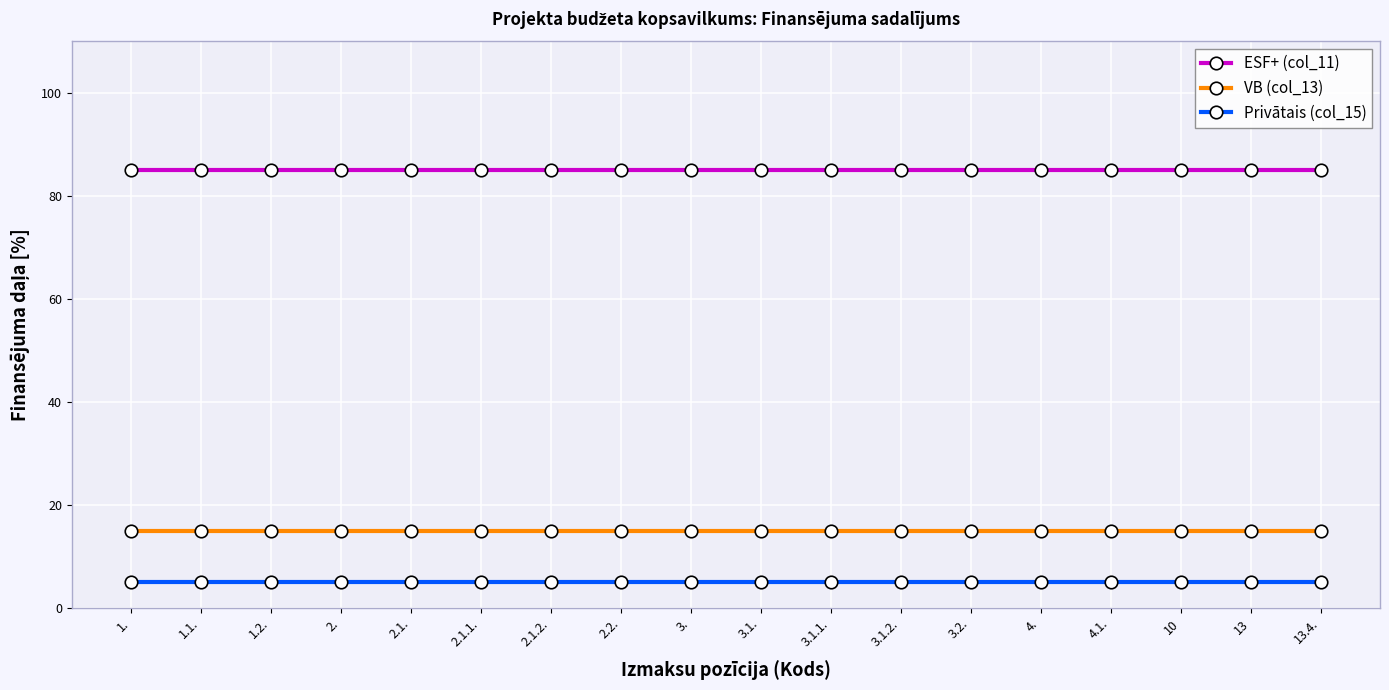

What is the difference between the highest and lowest values at 2.2.?

80